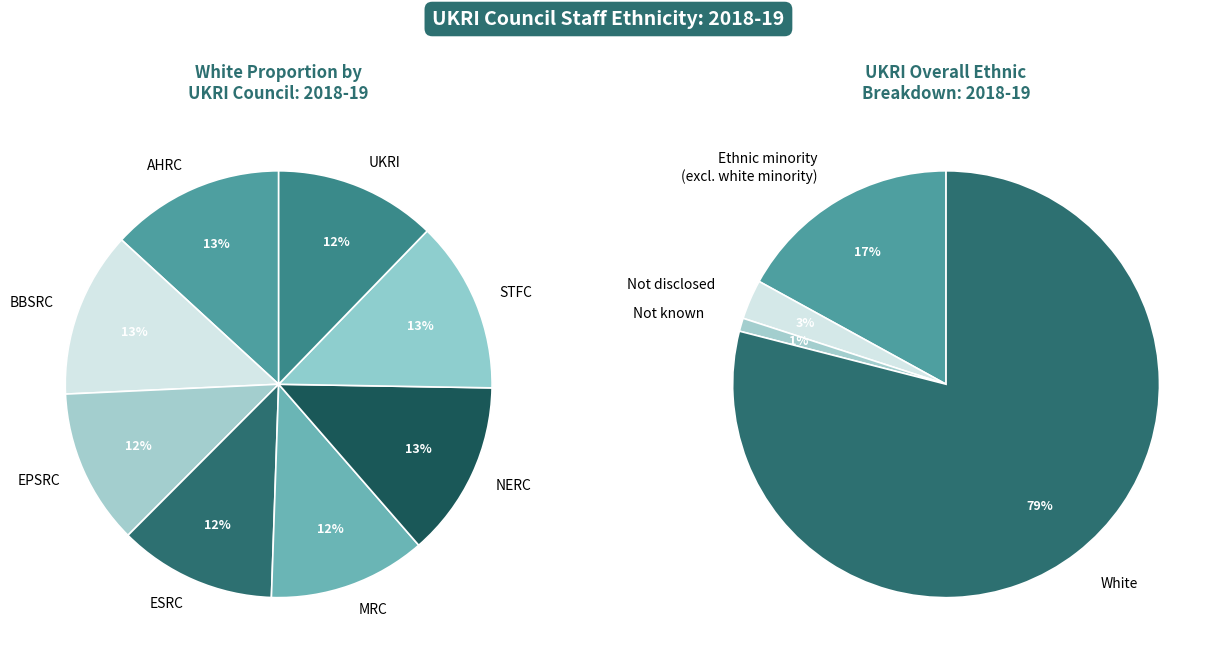

Is it true that STFC is 2% of the pie?

False